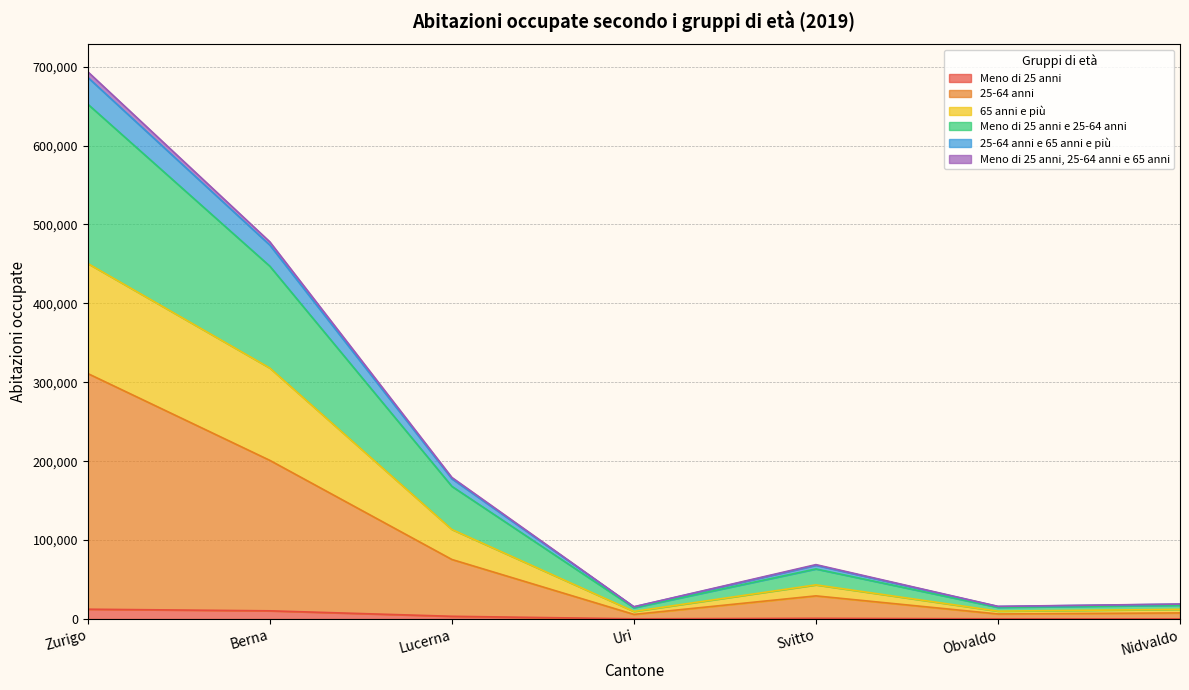

Between Lucerna and Zurigo, which is larger?

Zurigo